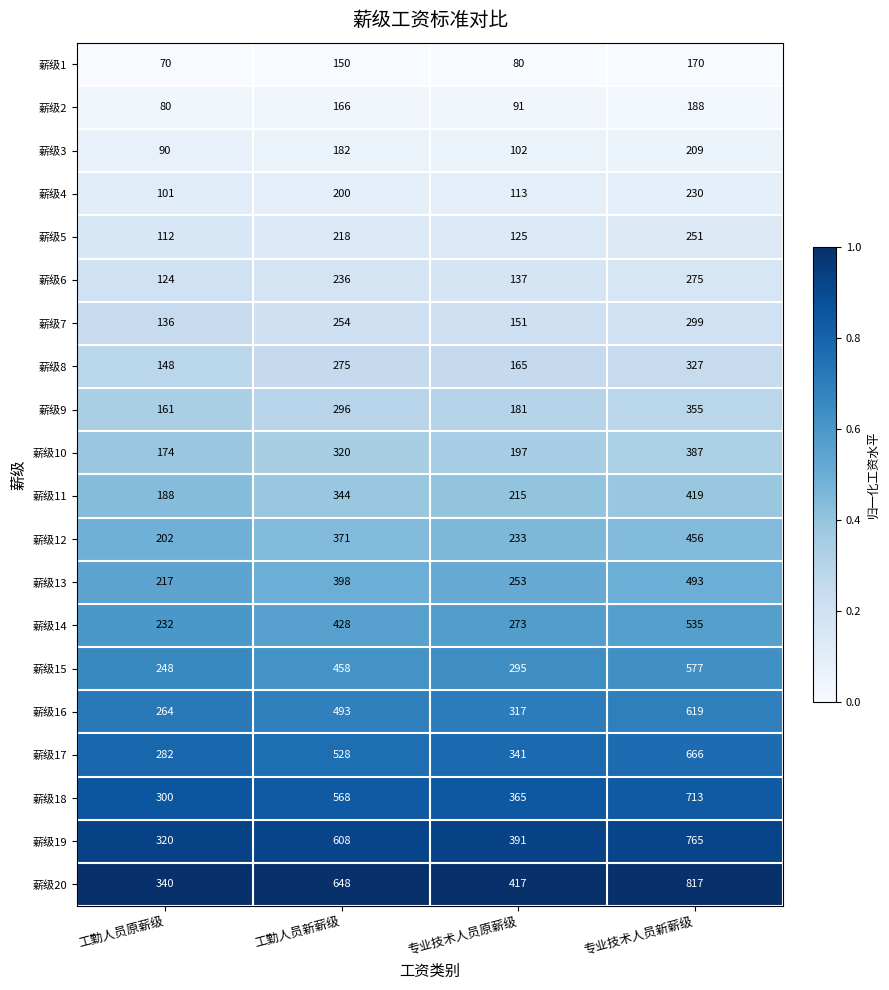

How many 薪级1 values are between 80 and 170?

3